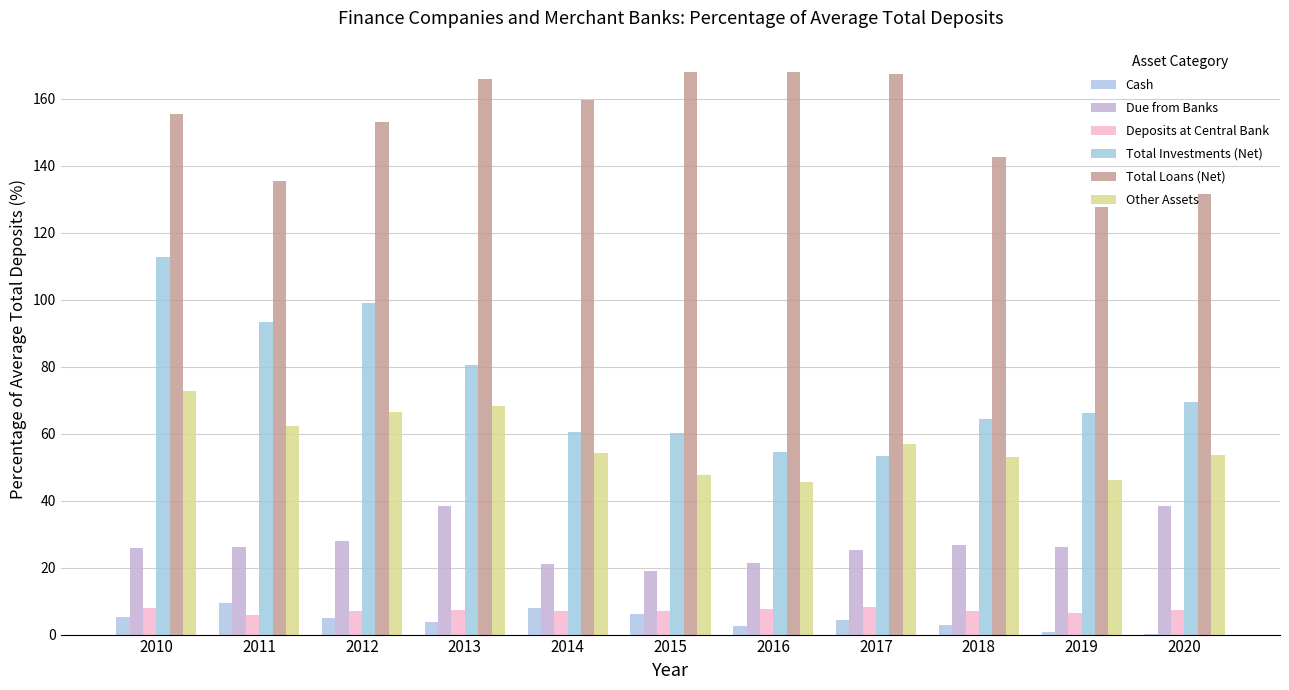

Reading left to right, extract all data points from this chart.

Cash: 2010=5.3	2011=9.4	2012=5.0	2013=3.9	2014=7.8	2015=6.0	2016=2.5	2017=4.3	2018=3.0	2019=0.8	2020=0.1
Due from Banks: 2010=26.0	2011=26.2	2012=28.0	2013=38.3	2014=21.1	2015=19.1	2016=21.5	2017=25.4	2018=26.8	2019=26.3	2020=38.3
Deposits at Central Bank: 2010=7.9	2011=5.7	2012=6.9	2013=7.2	2014=7.1	2015=6.9	2016=7.6	2017=8.1	2018=7.1	2019=6.5	2020=7.2
Total Investments (Net): 2010=112.7	2011=93.3	2012=99.0	2013=80.6	2014=60.4	2015=60.2	2016=54.5	2017=53.4	2018=64.3	2019=66.1	2020=69.3
Total Loans (Net): 2010=155.3	2011=135.4	2012=153.1	2013=165.8	2014=159.6	2015=168.0	2016=168.1	2017=167.4	2018=142.5	2019=127.7	2020=131.6
Other Assets: 2010=72.6	2011=62.3	2012=66.4	2013=68.2	2014=54.1	2015=47.7	2016=45.6	2017=57.0	2018=53.0	2019=46.1	2020=53.5